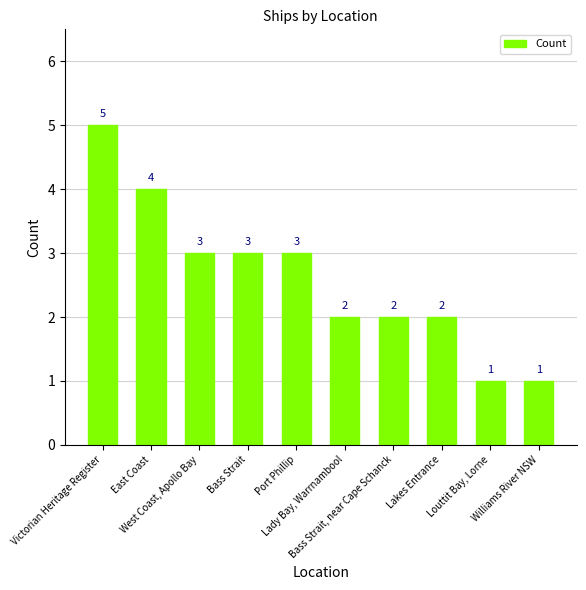

How many values are between 2 and 3?

6